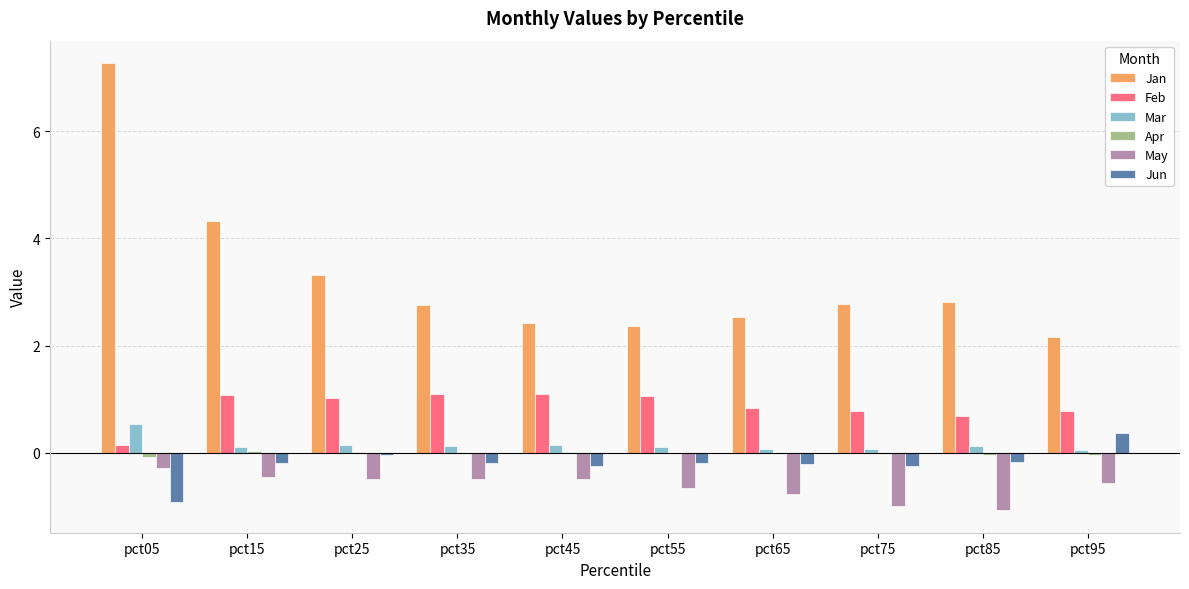

Where is May nearest to the value 0?

pct05